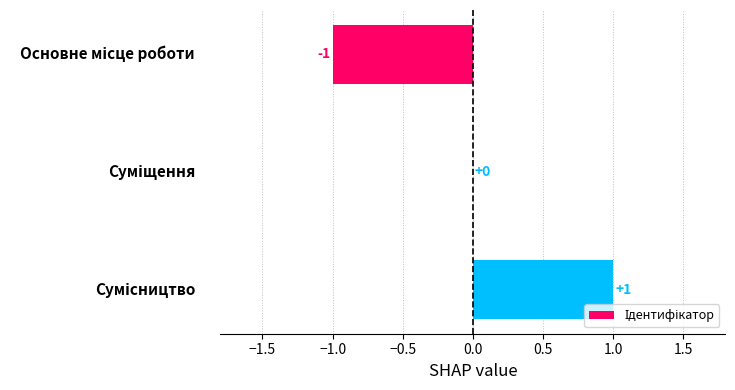

How many values are between -1 and 1?

3